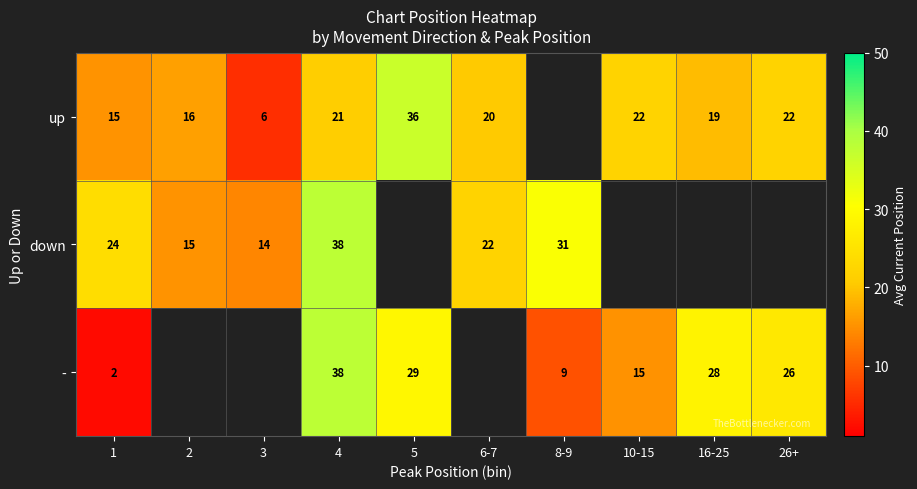

Is the value of - at 5 greater than the value of down at 3?

Yes